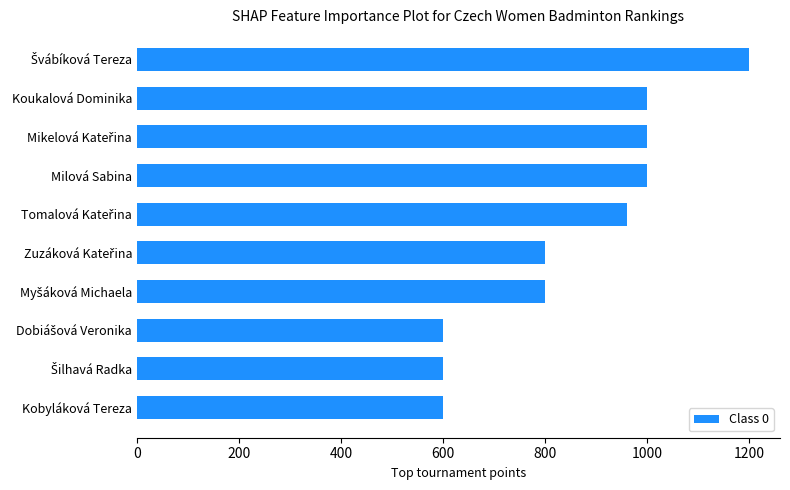

Which has a higher value, Koukalová Dominika or Kobyláková Tereza?

Koukalová Dominika